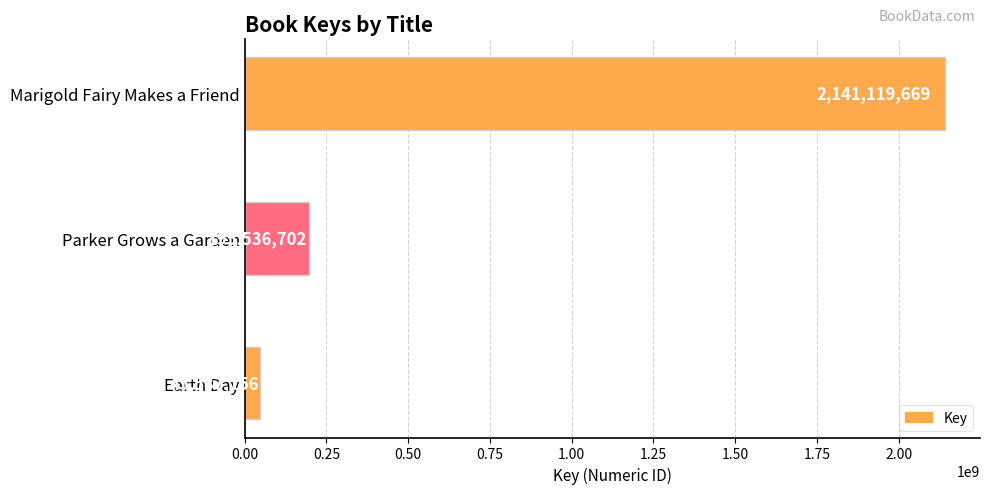

What is the approximate value at Parker Grows a Garden?

195536702